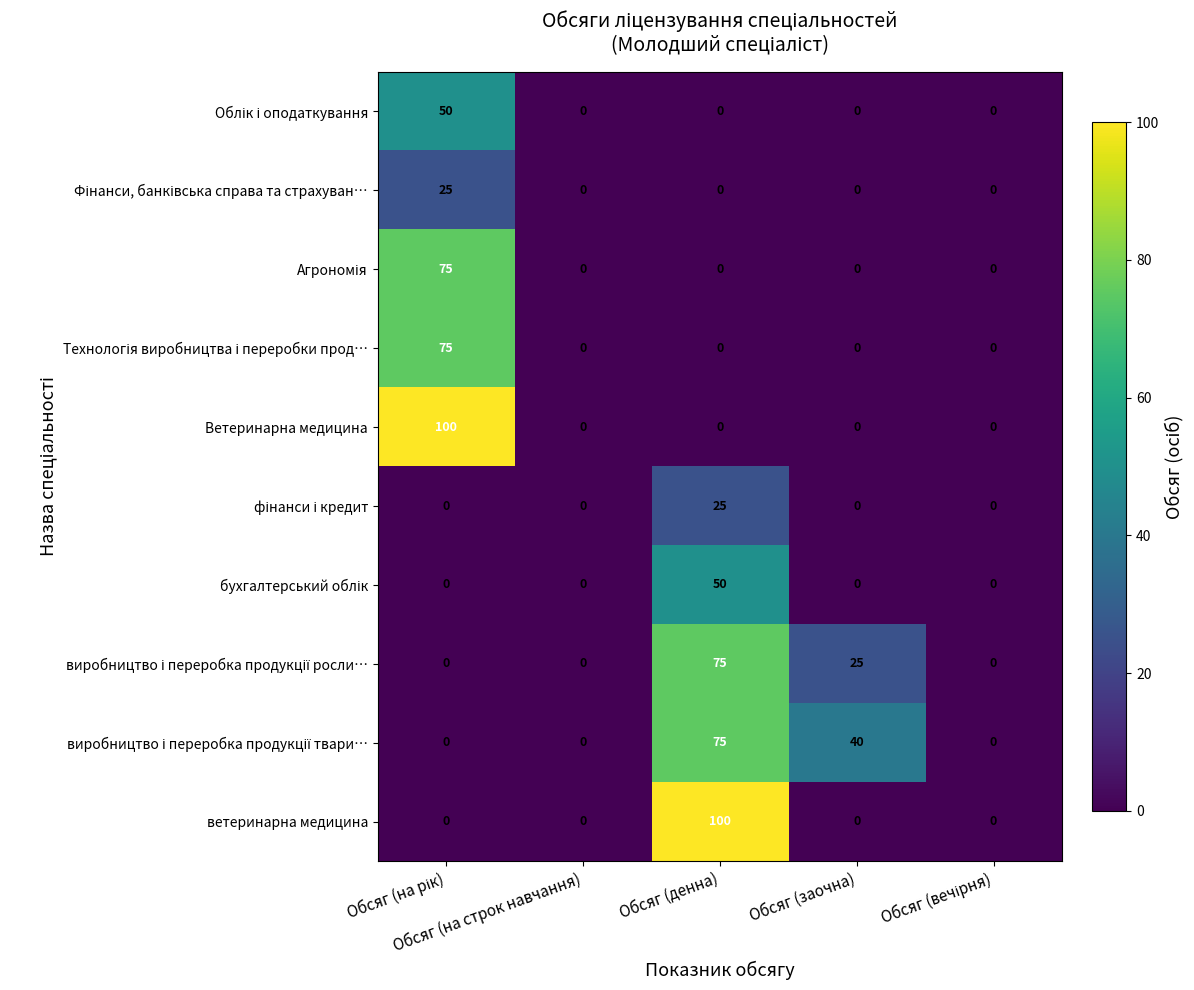

At how many categories does at least one series exceed 16?

3